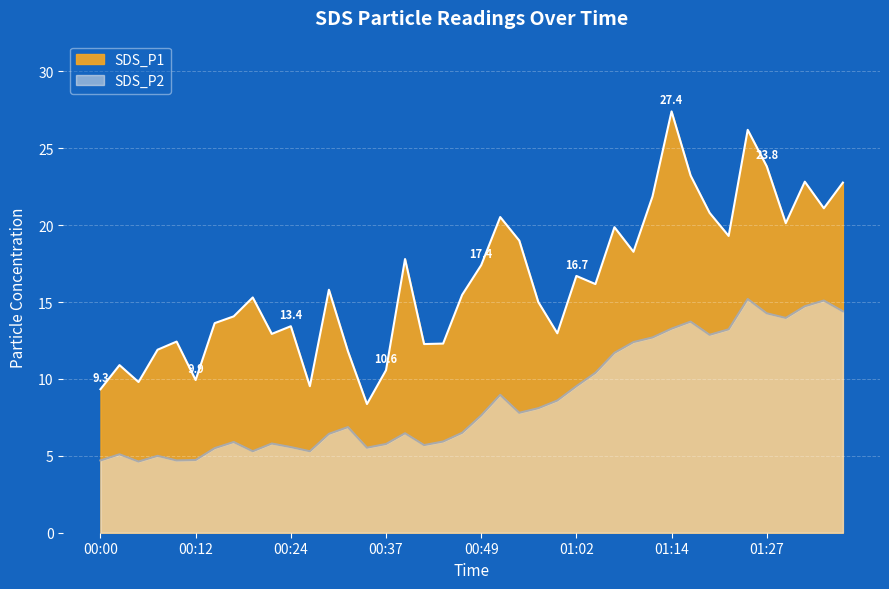

Rank the series at 01:07 from highest to lowest value.

SDS_P1, SDS_P2